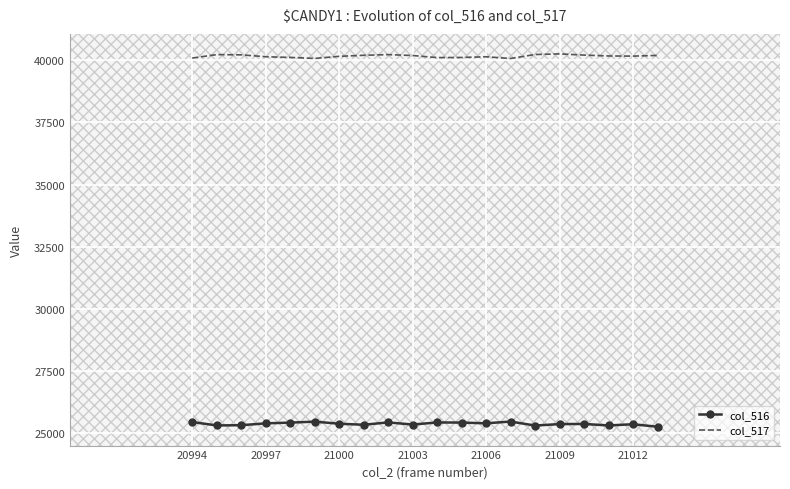

True or false: col_517 and col_516 cross at least once.

False